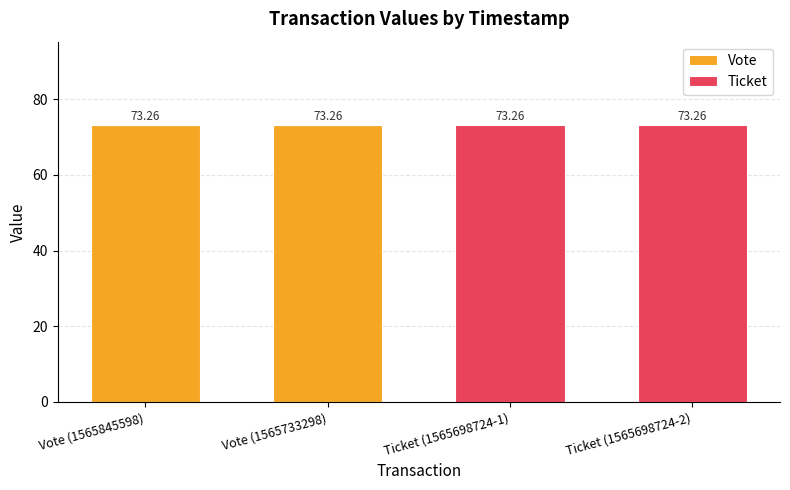

What is the sum of all Vote values?

146.5